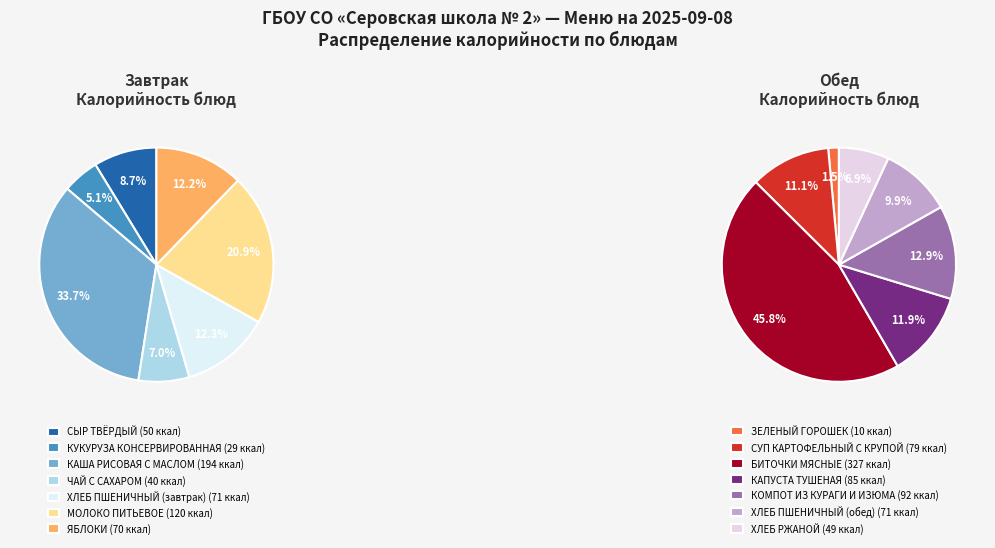

How many slices are in this pie chart?

14